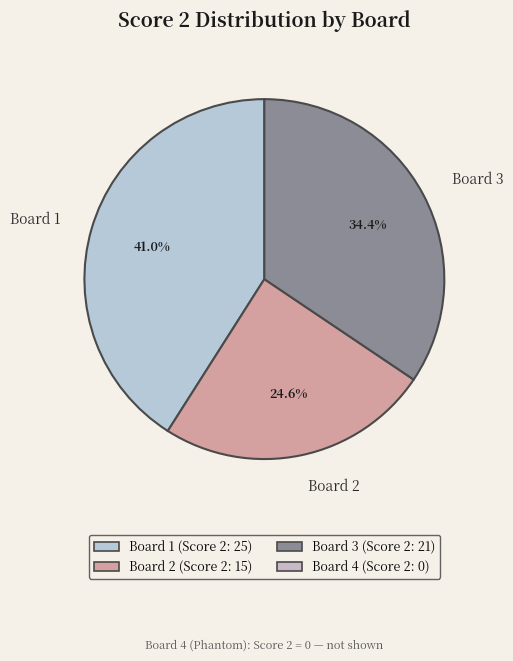

What is the ratio of the value at Board 1 to the value at Board 3?

1.2